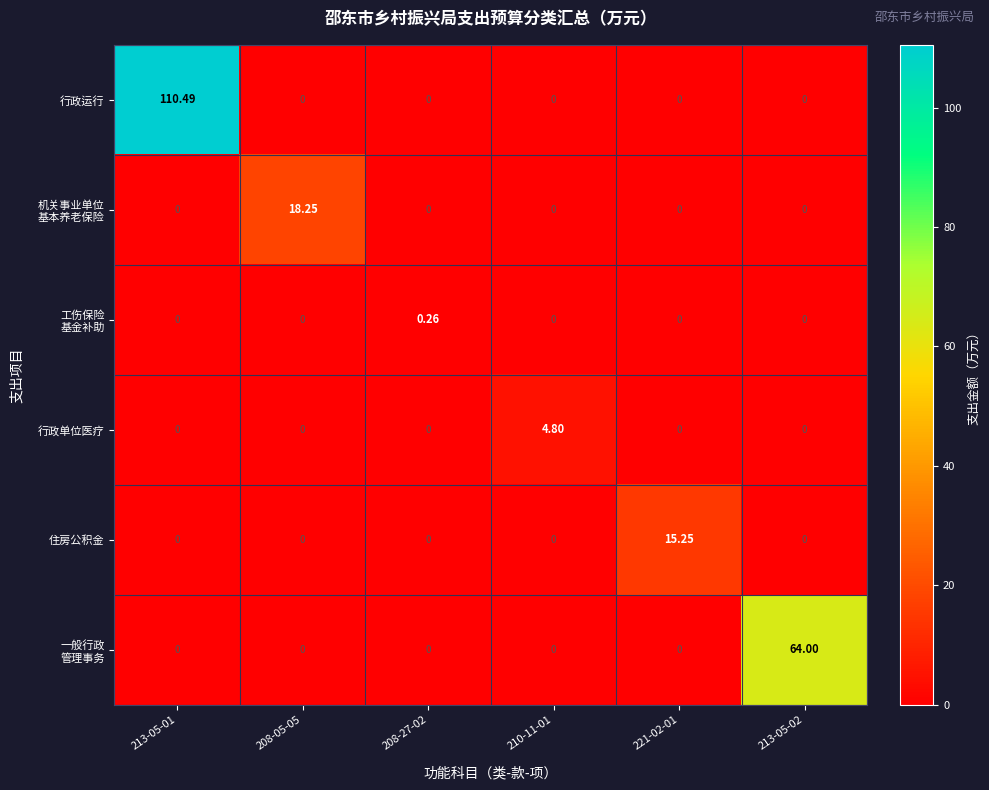

At how many categories does at least one series exceed 13?

4